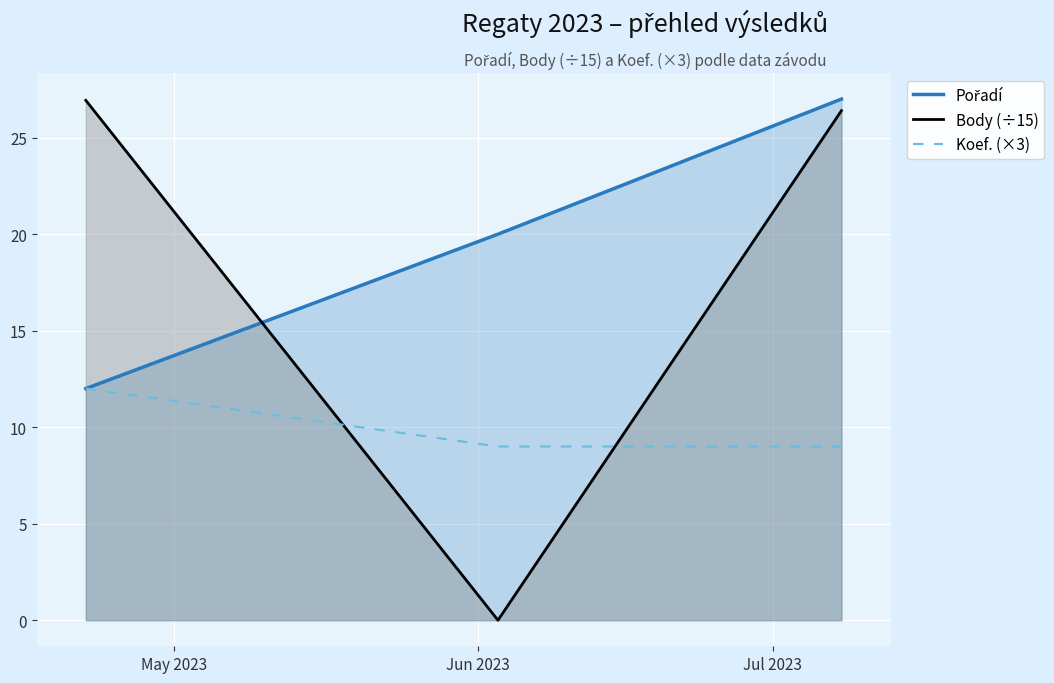

What are all the series names shown in the legend?

Pořadí, Body (÷15), Koef. (×3)